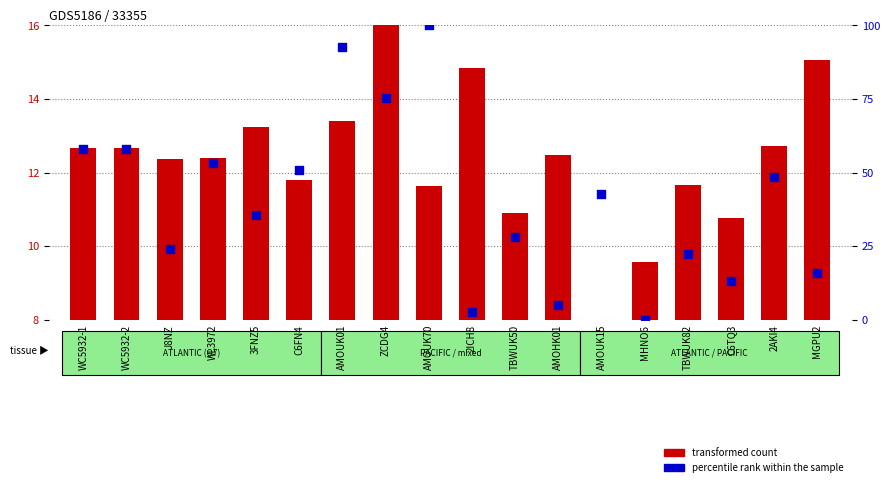

At which category is the sum across all series the highest?

AMOUK70